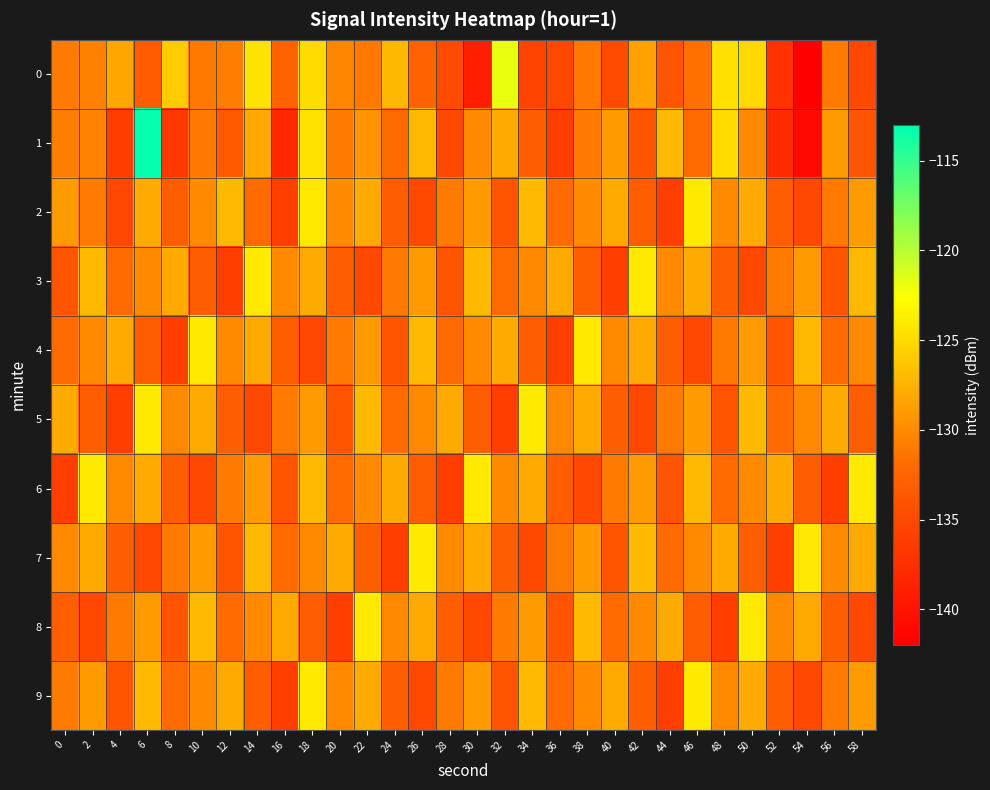

What is the smallest value displayed?

-142.2